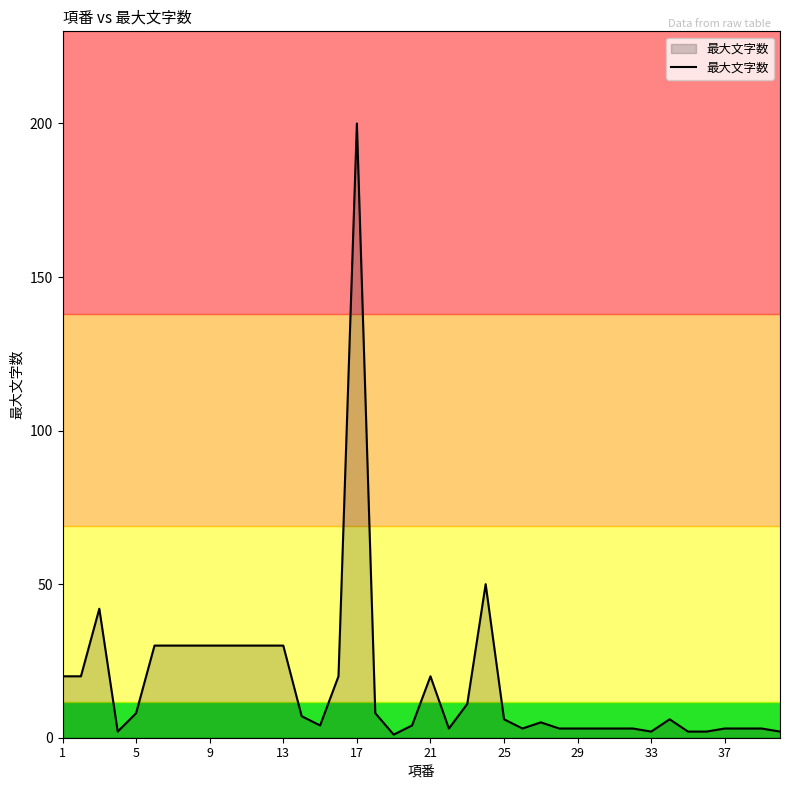

What is the maximum value shown in the chart?

200